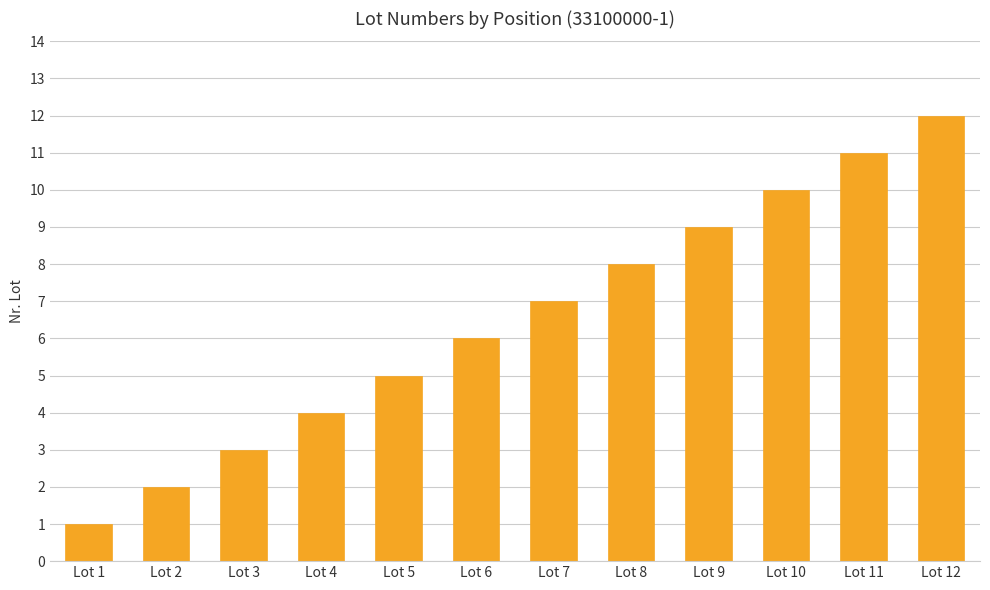

Is it true that the value at Lot 5 is 9?

False